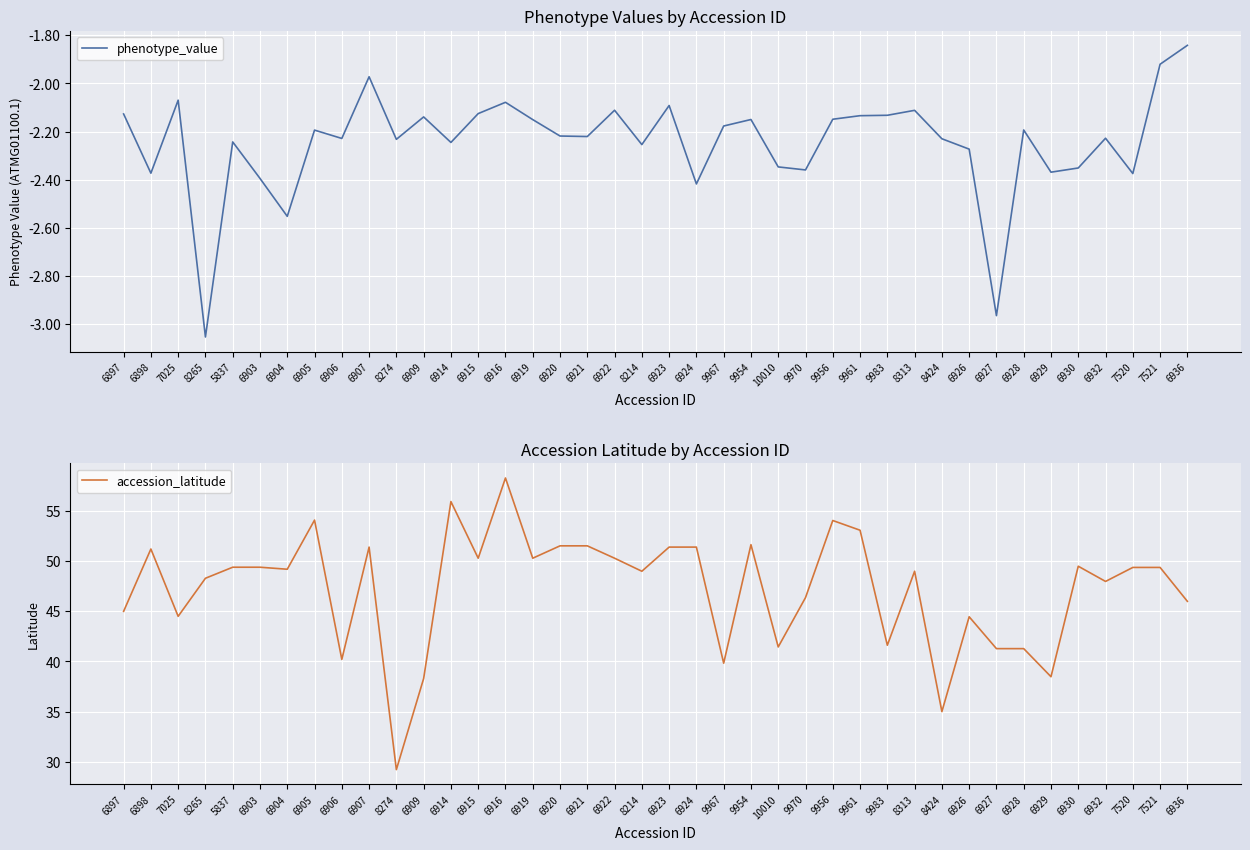

Which category has the lowest value across all series?

8265